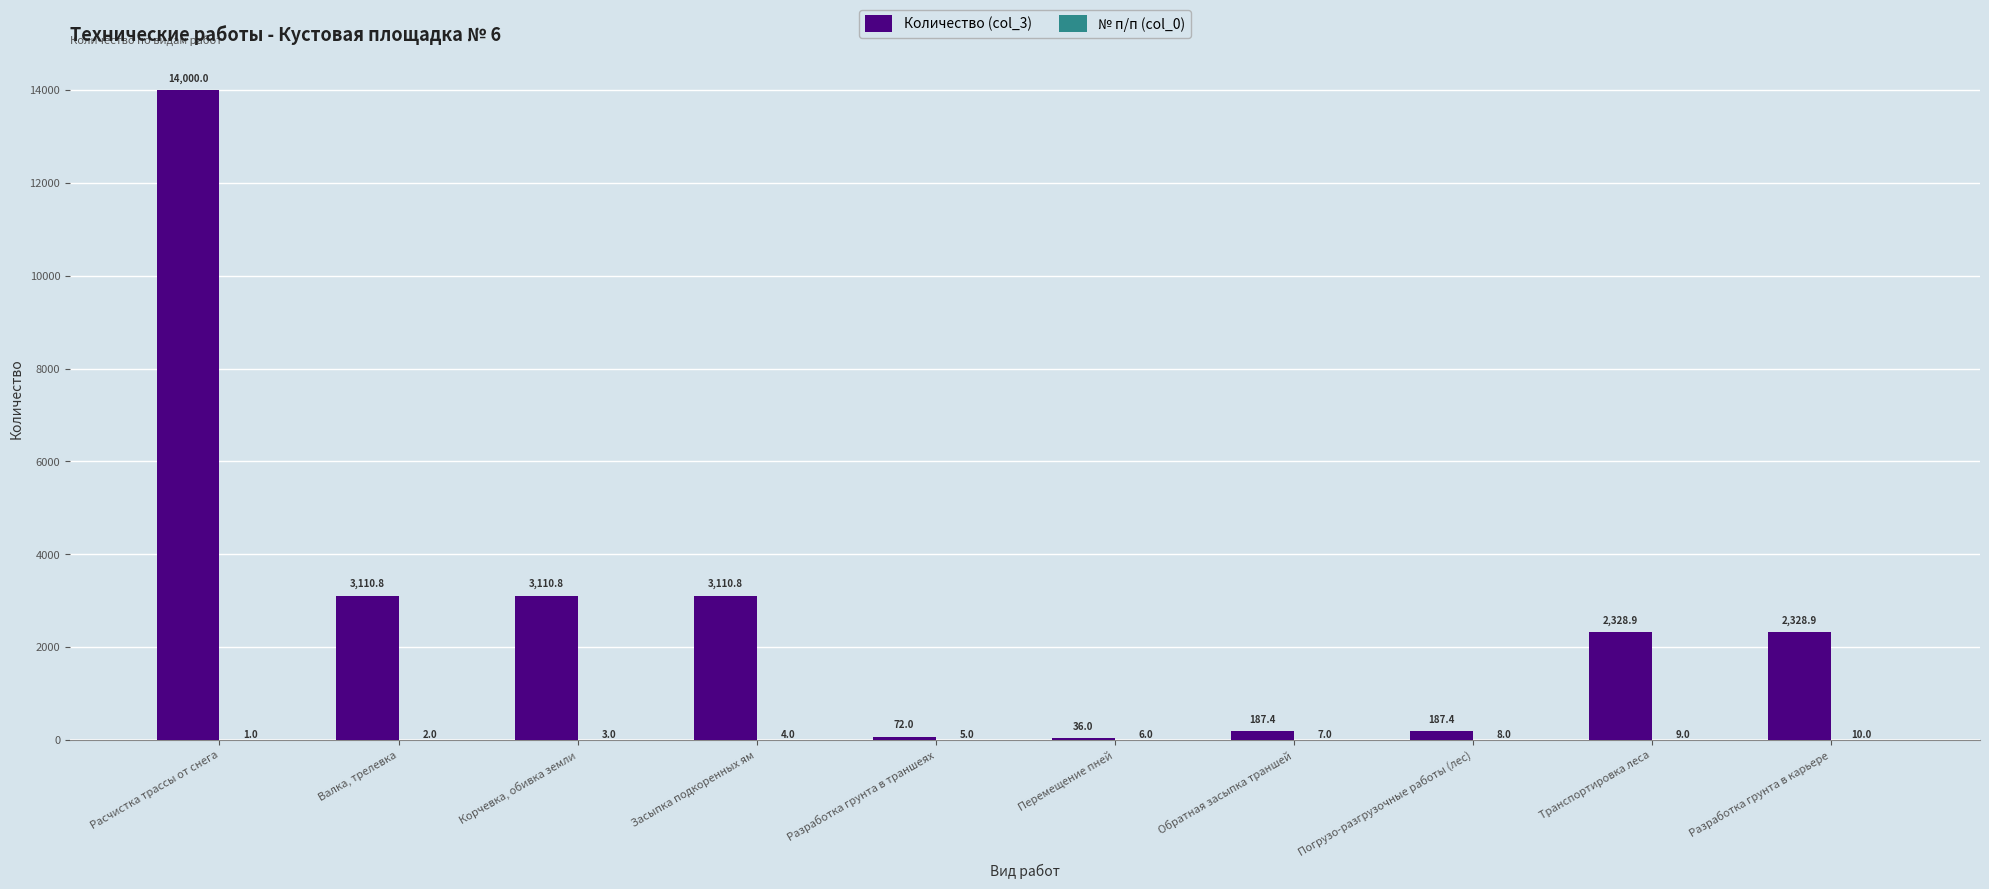

What is the total value across all series at Валка, трелевка?

3112.8